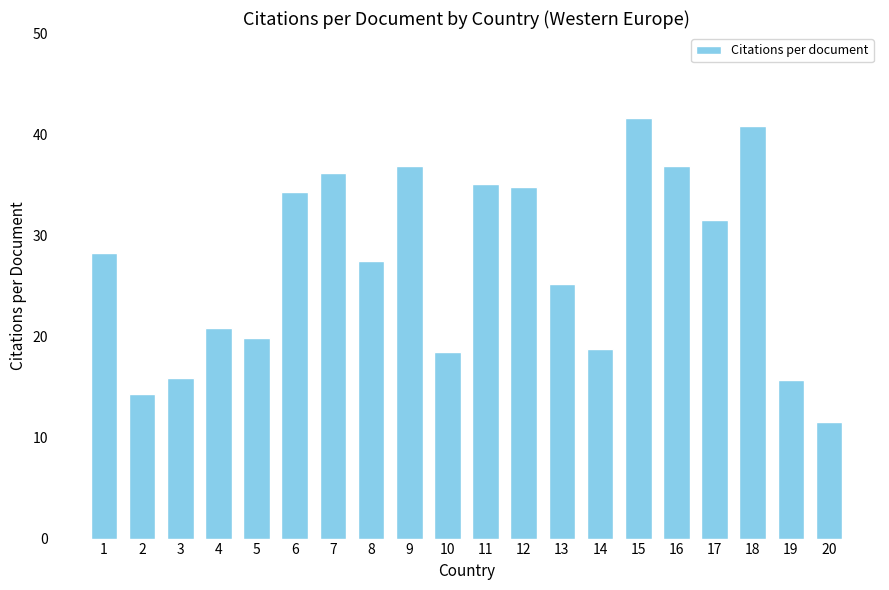

What is the average value?

27.2